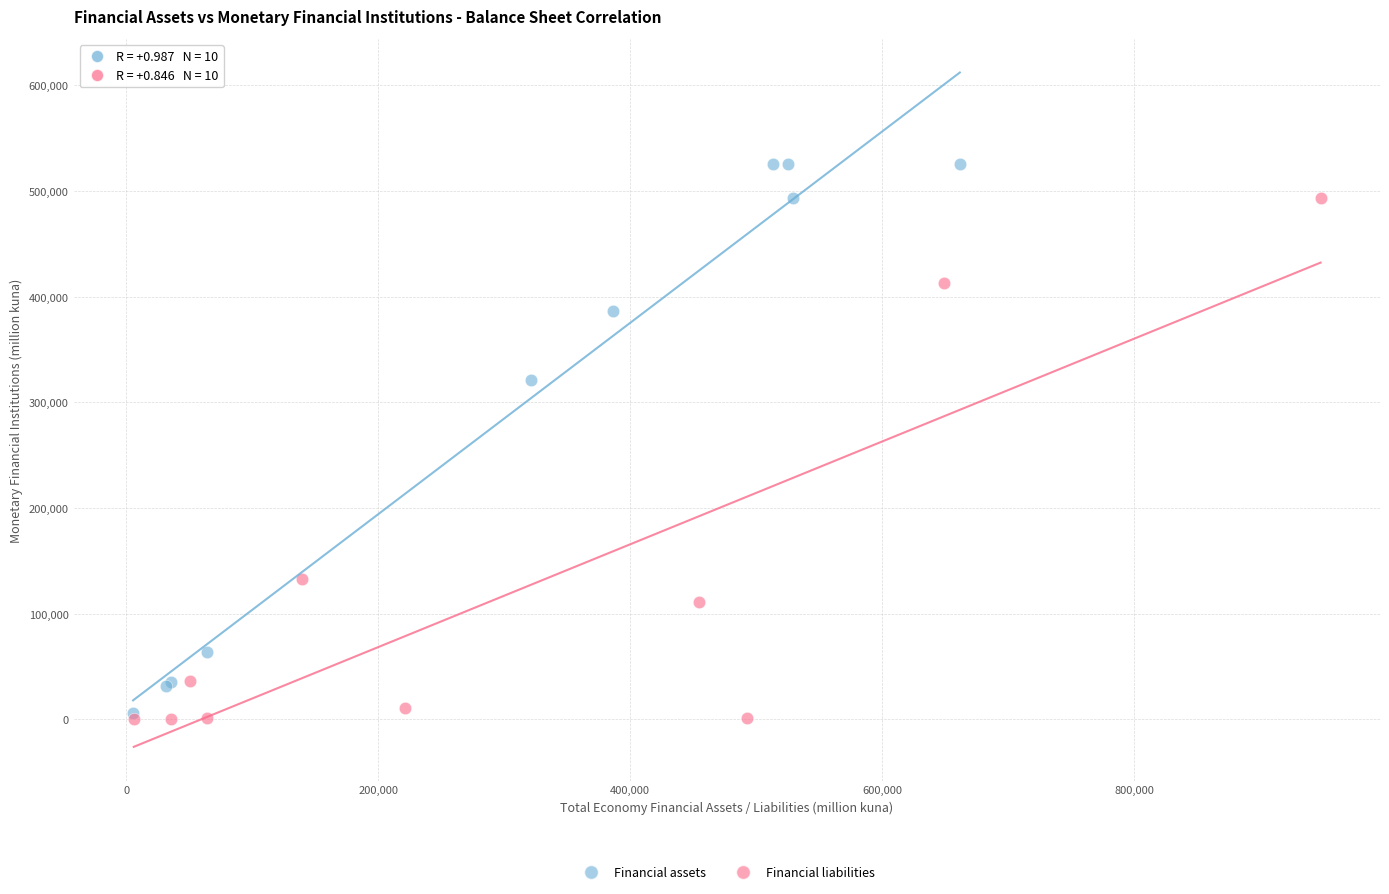

Which series has the widest spread of Y values?

Financial assets